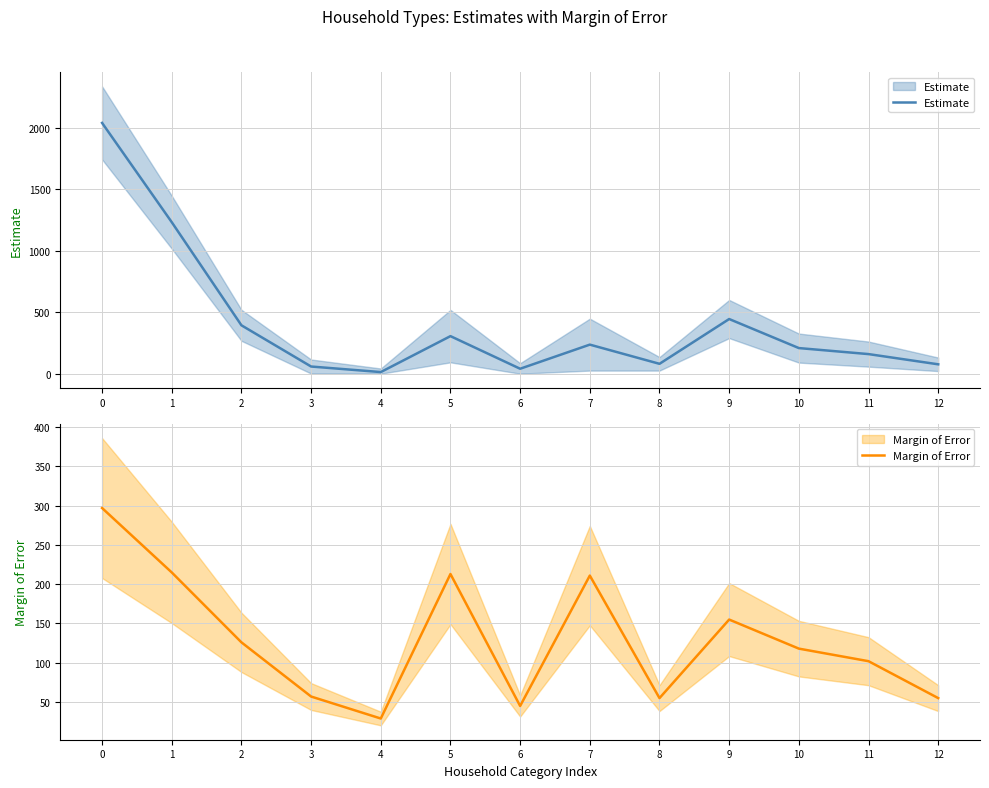

What is the maximum value for Estimate?

2038